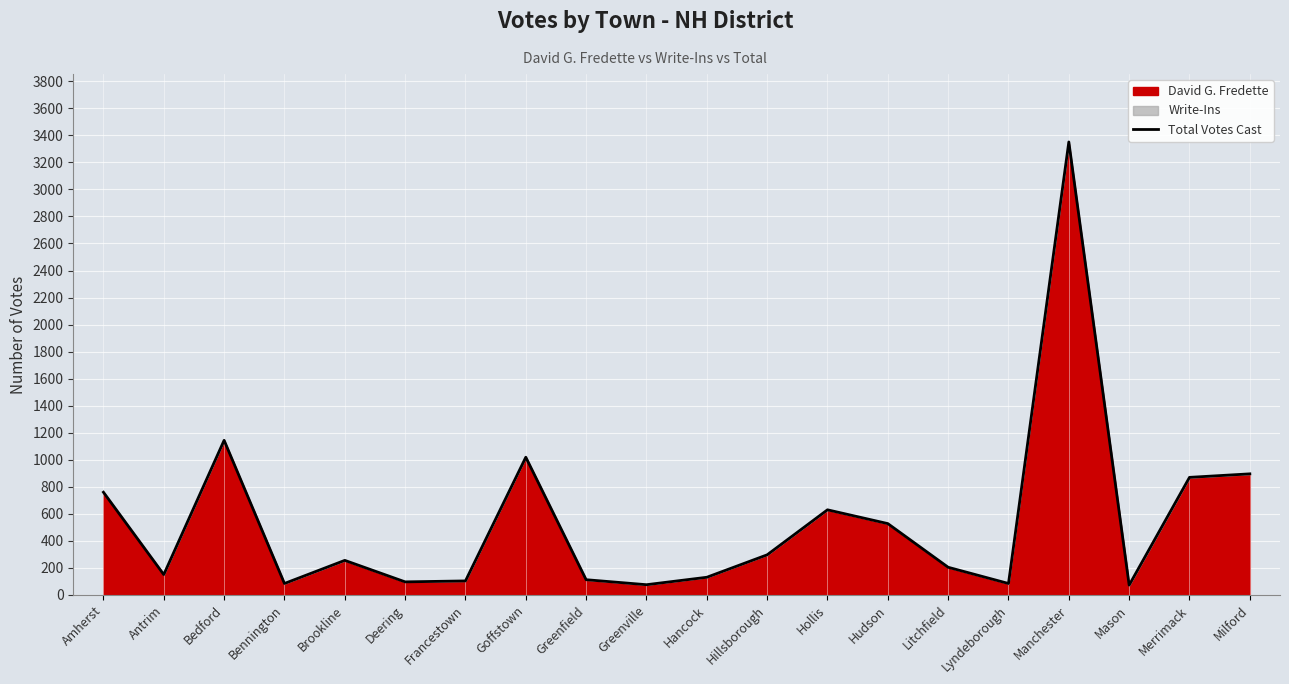

Where is the first local minimum?

Antrim